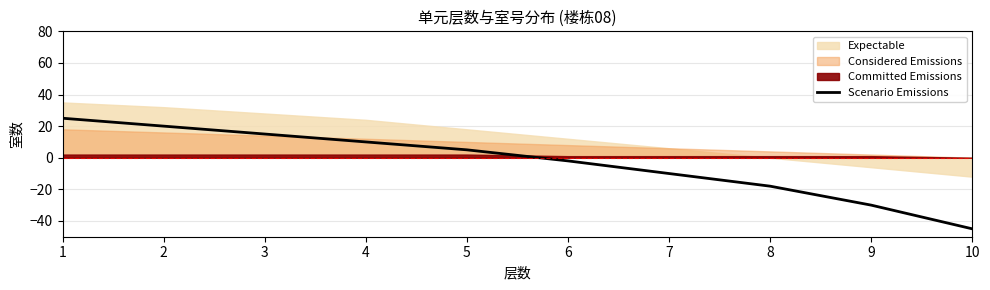

Reading left to right, transcribe all the data shown in this chart.

25	20	15	10	5	-2	-10	-18	-30	-45